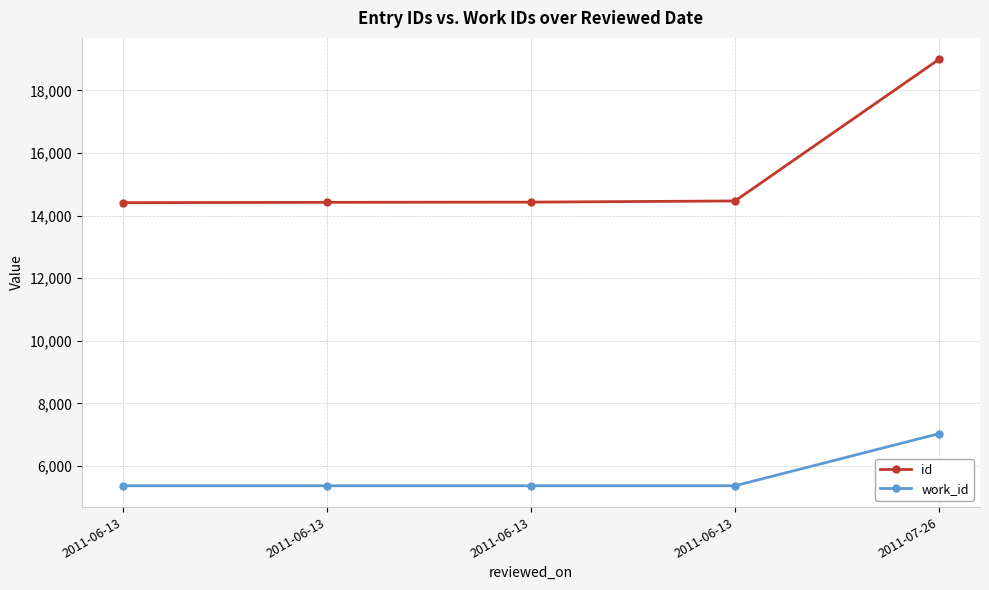

Which label corresponds to the largest value in the chart?

2011-07-26